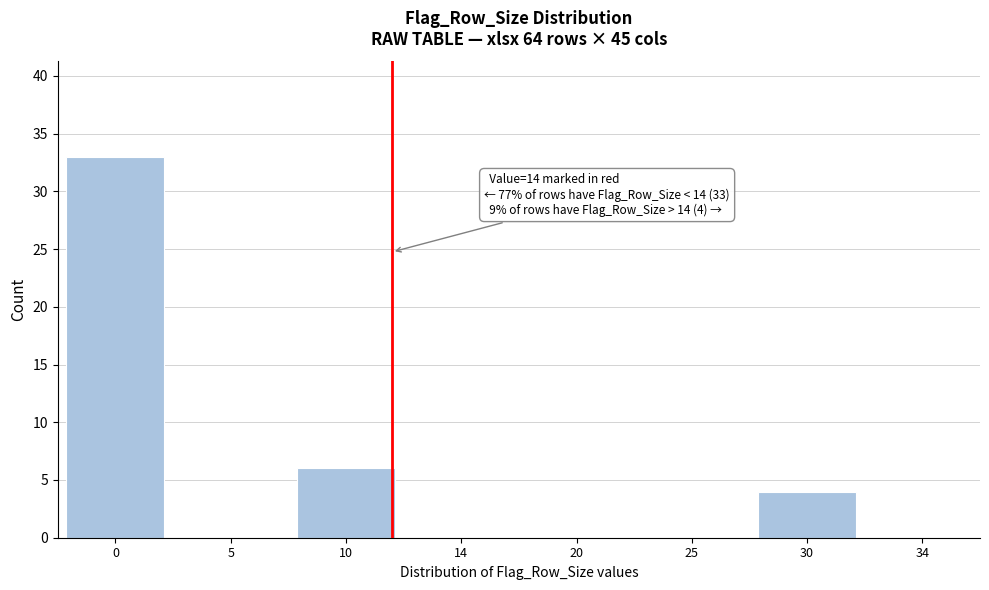

Reading left to right, what are all the values shown in this chart?

0=33	5=0	10=6	14=0	20=0	25=0	30=4	34=0